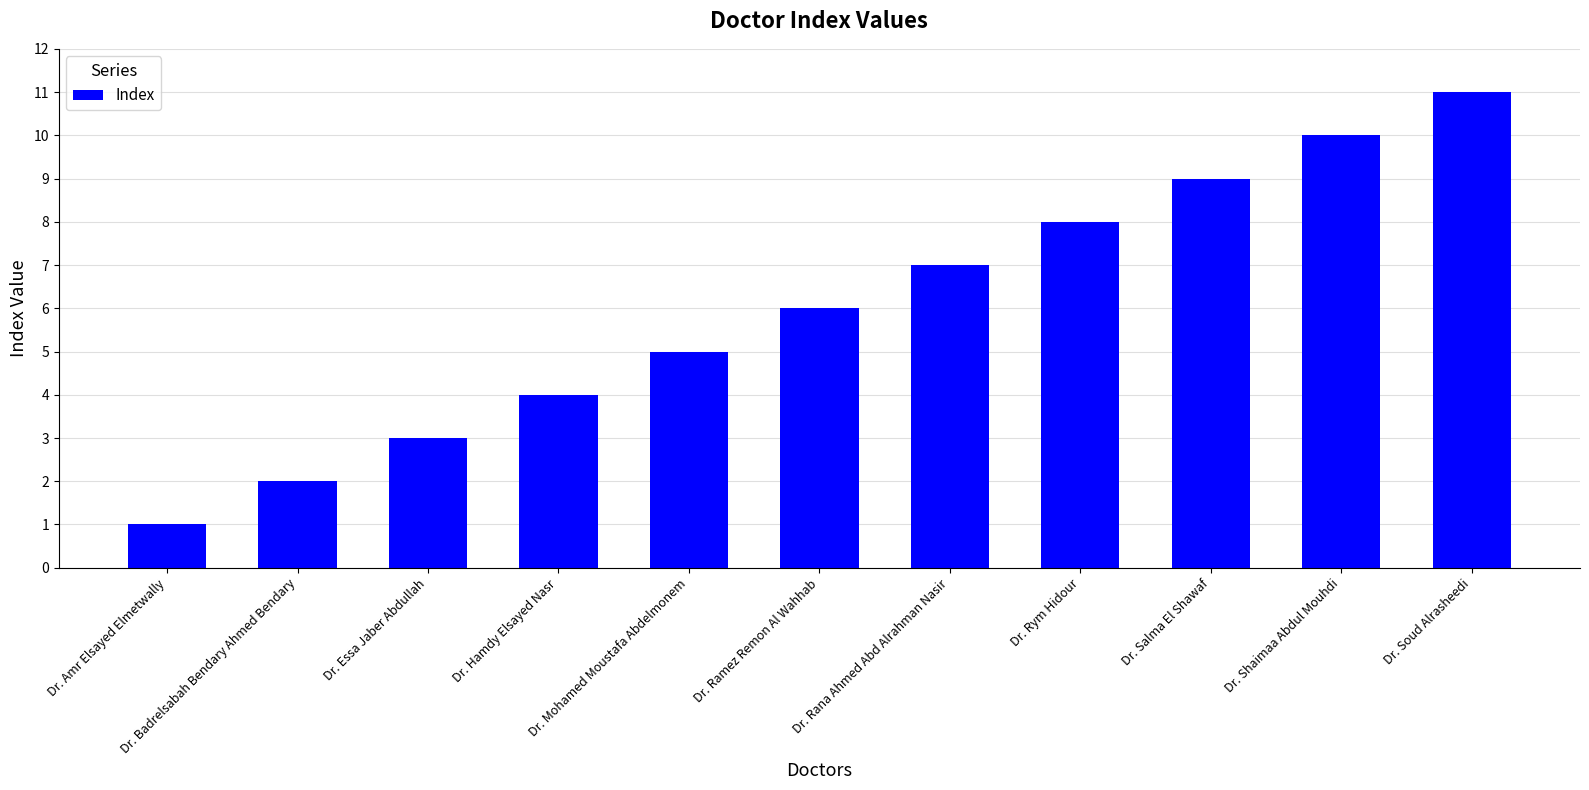

What is the value of the 4th bar from the left?

4